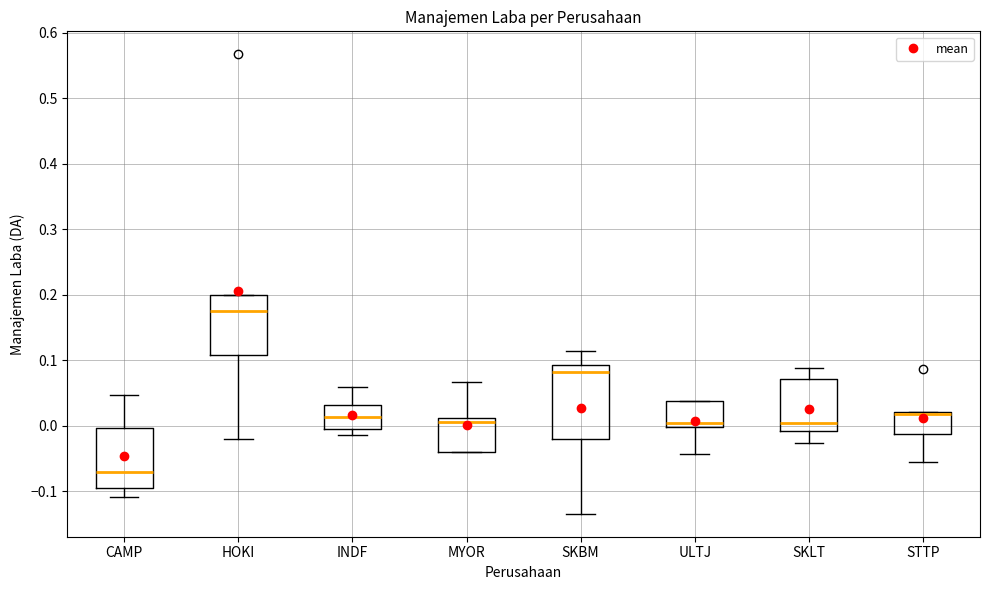

Where does the lower whisker of the box for STTP end on the y-axis? The values are not printed on the chart, so give them approximately, as read against the axis.

-0.06